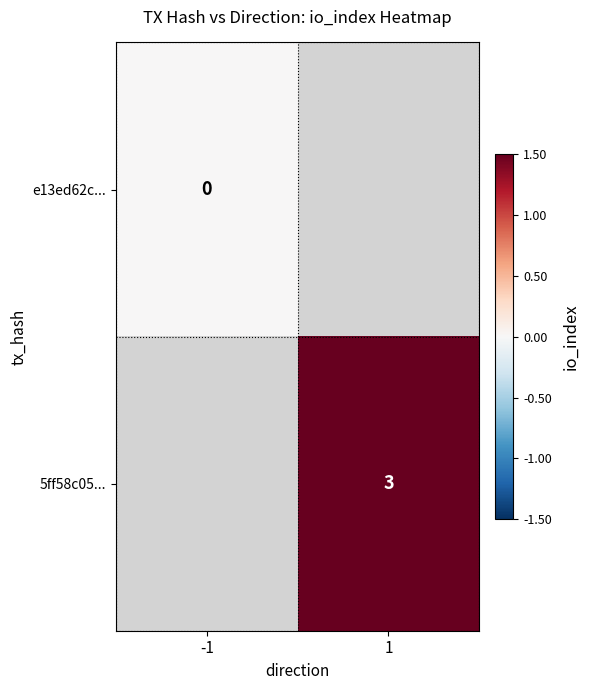

At how many categories does at least one series exceed 1?

1